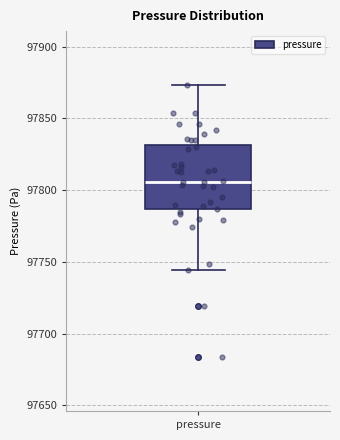

Read this box plot against the y-axis: the position of the median line, the range covered by the box, and the ends of both whiskers. The values are not printed on the chart, so give them approximately, as read against the axis.

median 97805, box 97785 to 97830, whiskers 97745 to 97875